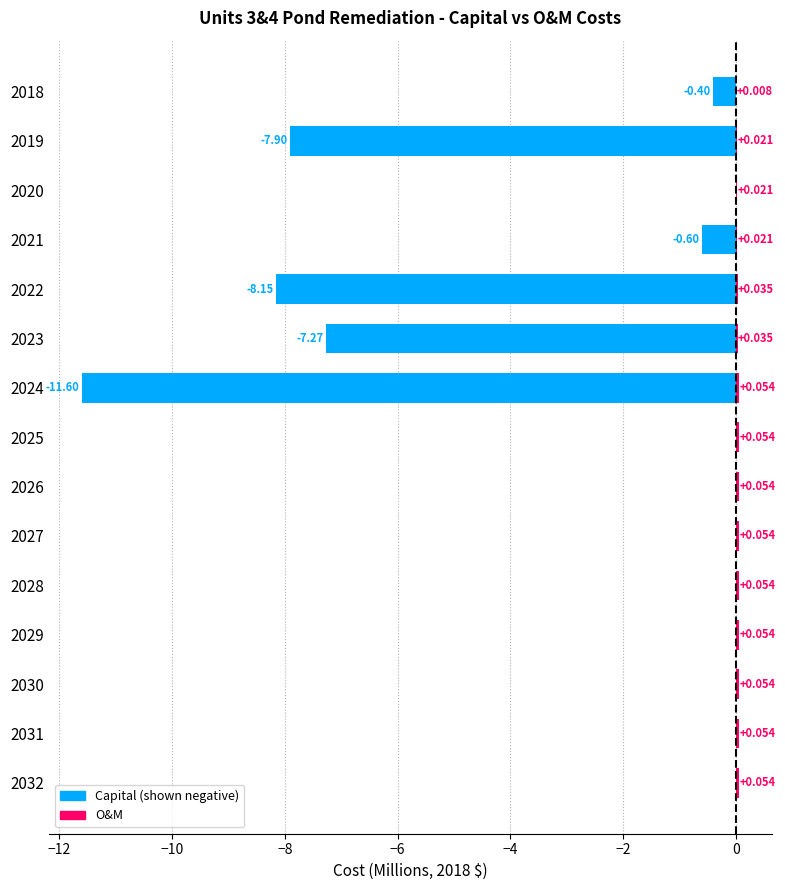

Is the value of O&M at 2032 greater than the value of Capital at 2030?

Yes